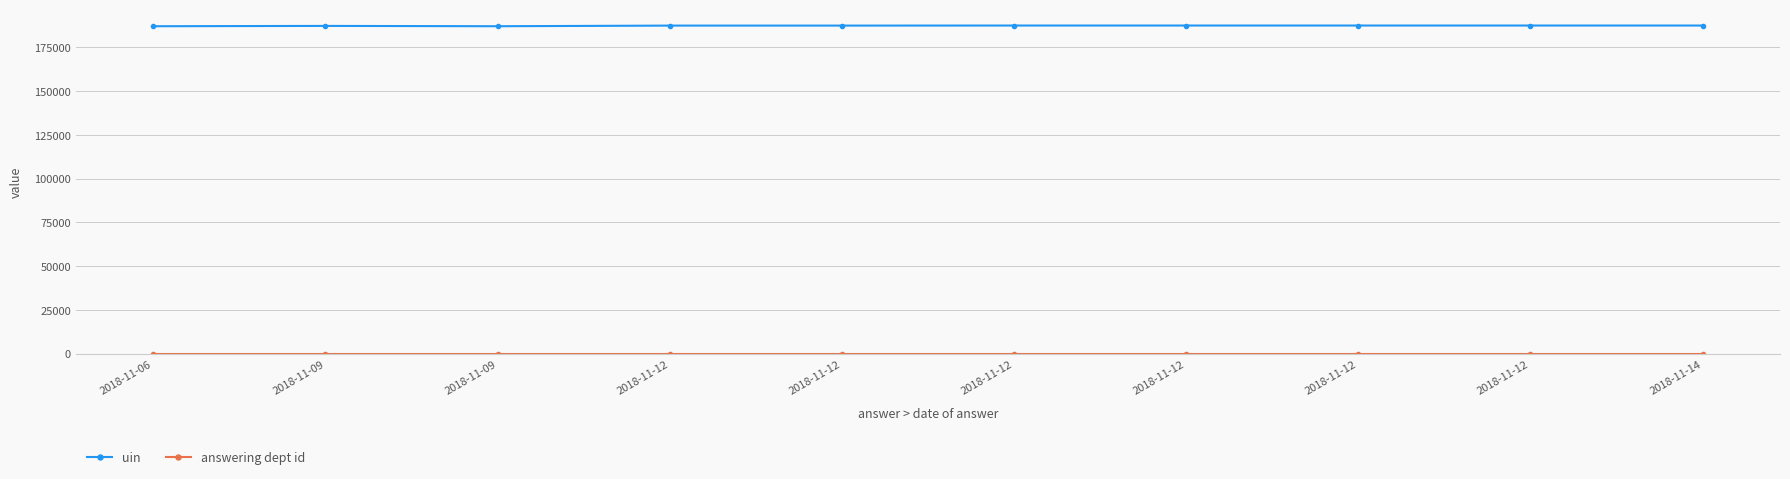

Does the chart display data point markers on the line(s)?

Yes